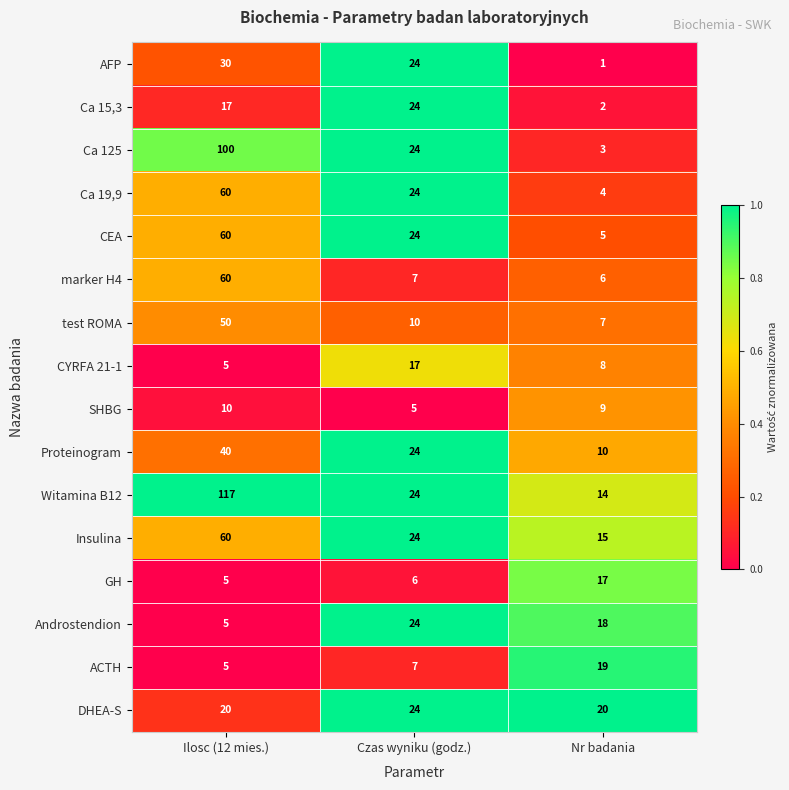

The SHBG series shows 5 at Czas wyniku (godz.). True or false?

True